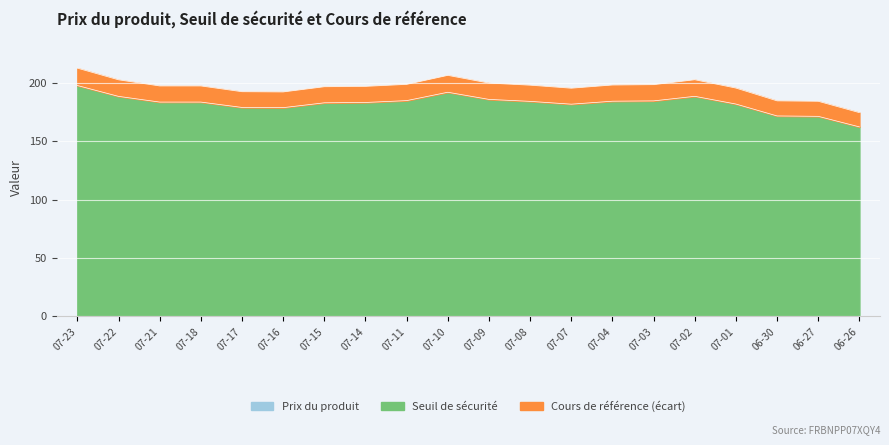

Between 07-01 and 06-26, which is larger?

07-01